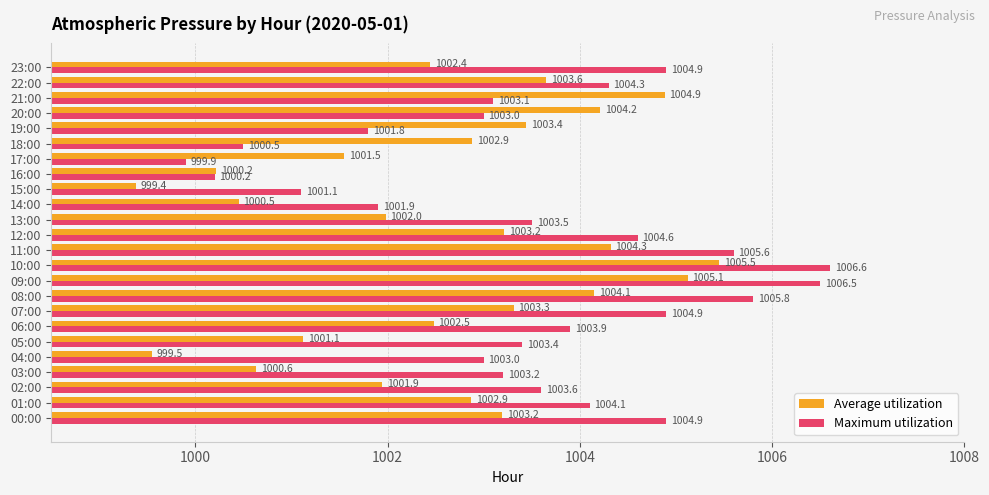

Is it true that Average utilization equals 1690.7 at 21:00?

False